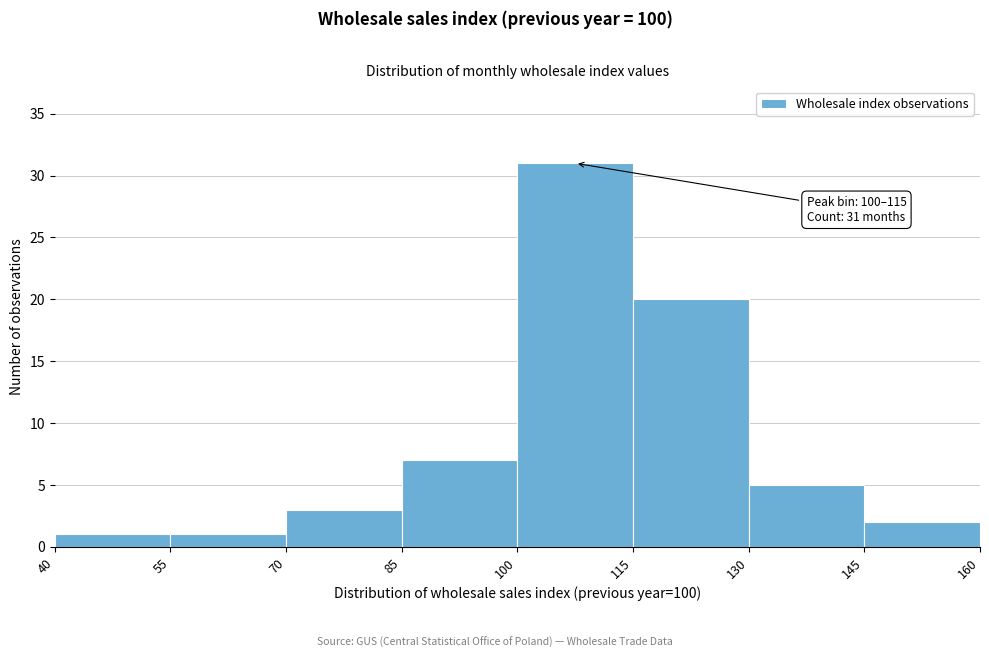

Which range on the x-axis has the tallest bar?

100 to 115